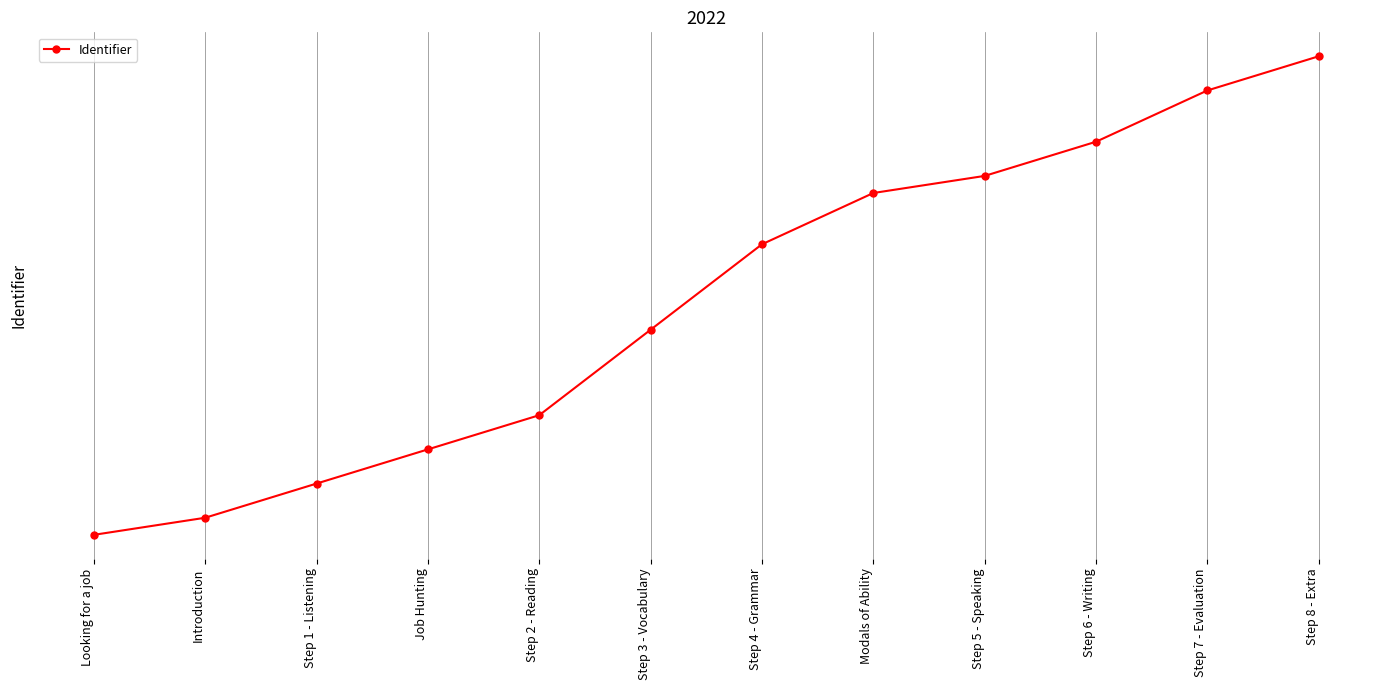

What is the difference between the values at Step 7 - Evaluation and Step 5 - Speaking?

5